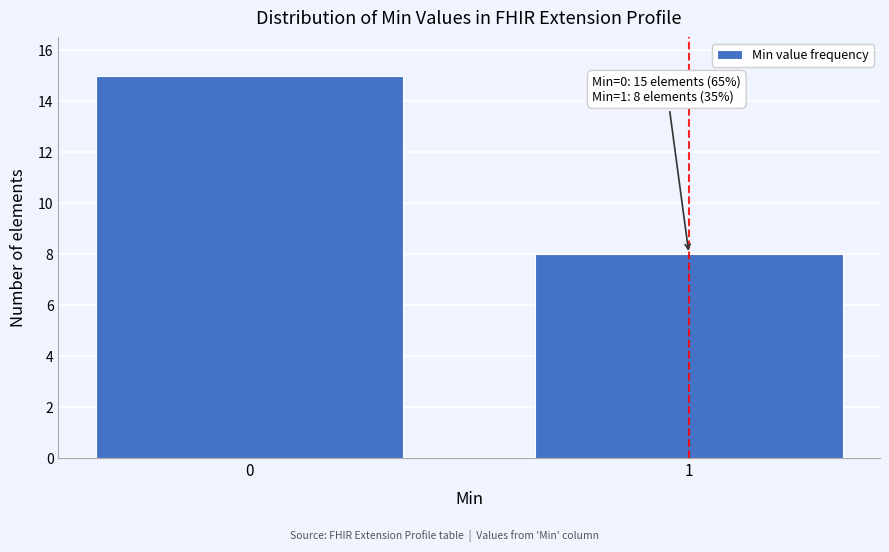

Reading right to left, list all the values displayed in this chart.

1=8	0=15